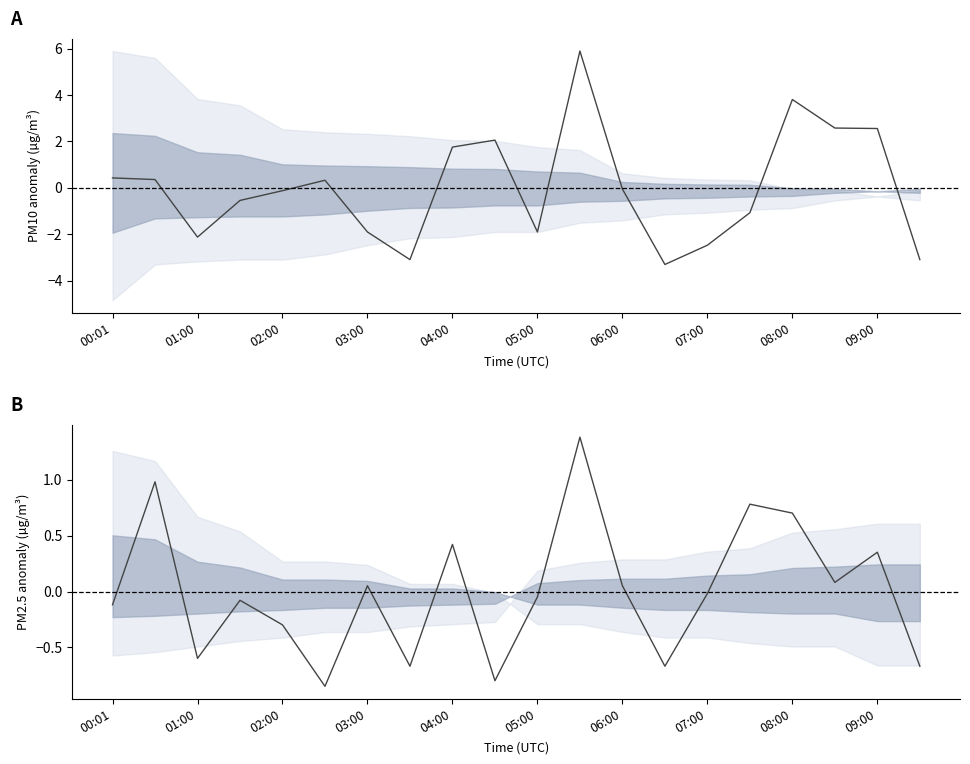

How many values in the P1_mean series are below 0?

11